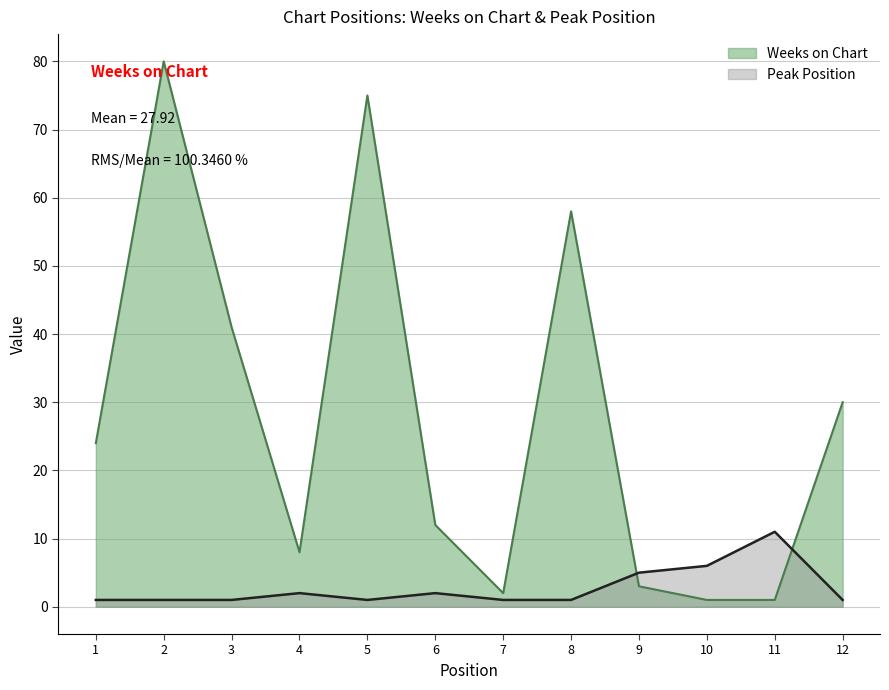

Rank the series by their average value, from lowest to highest.

Peak Position, Weeks on Chart